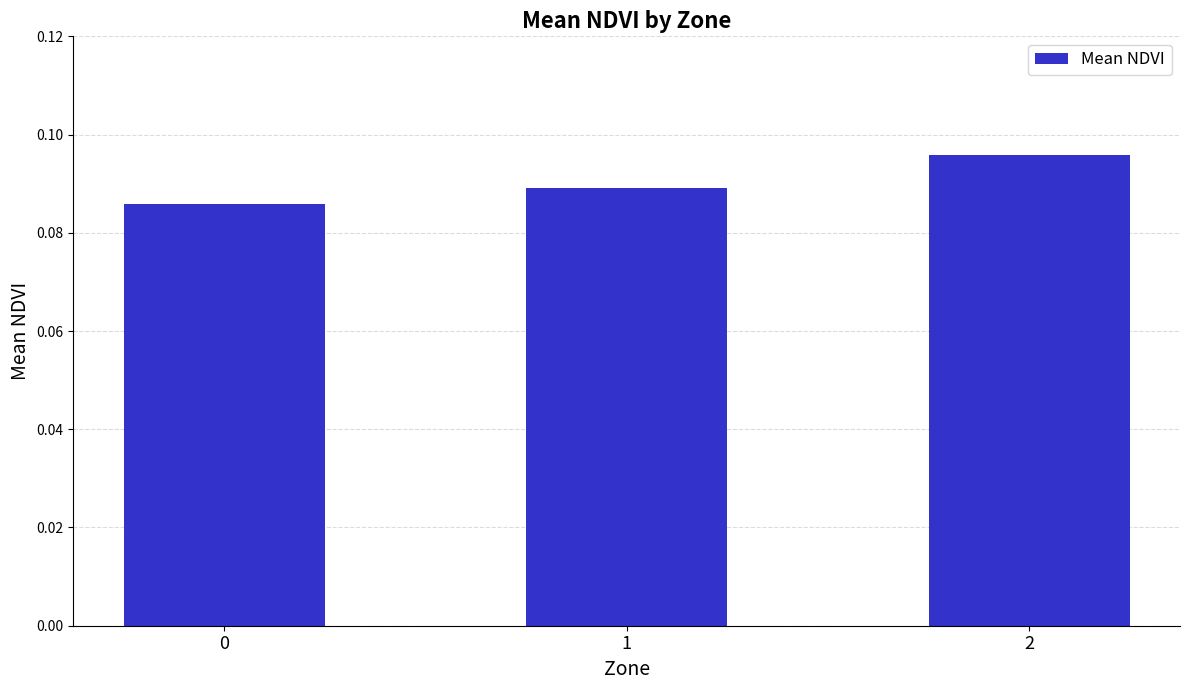

What is the sum of all values?

0.3